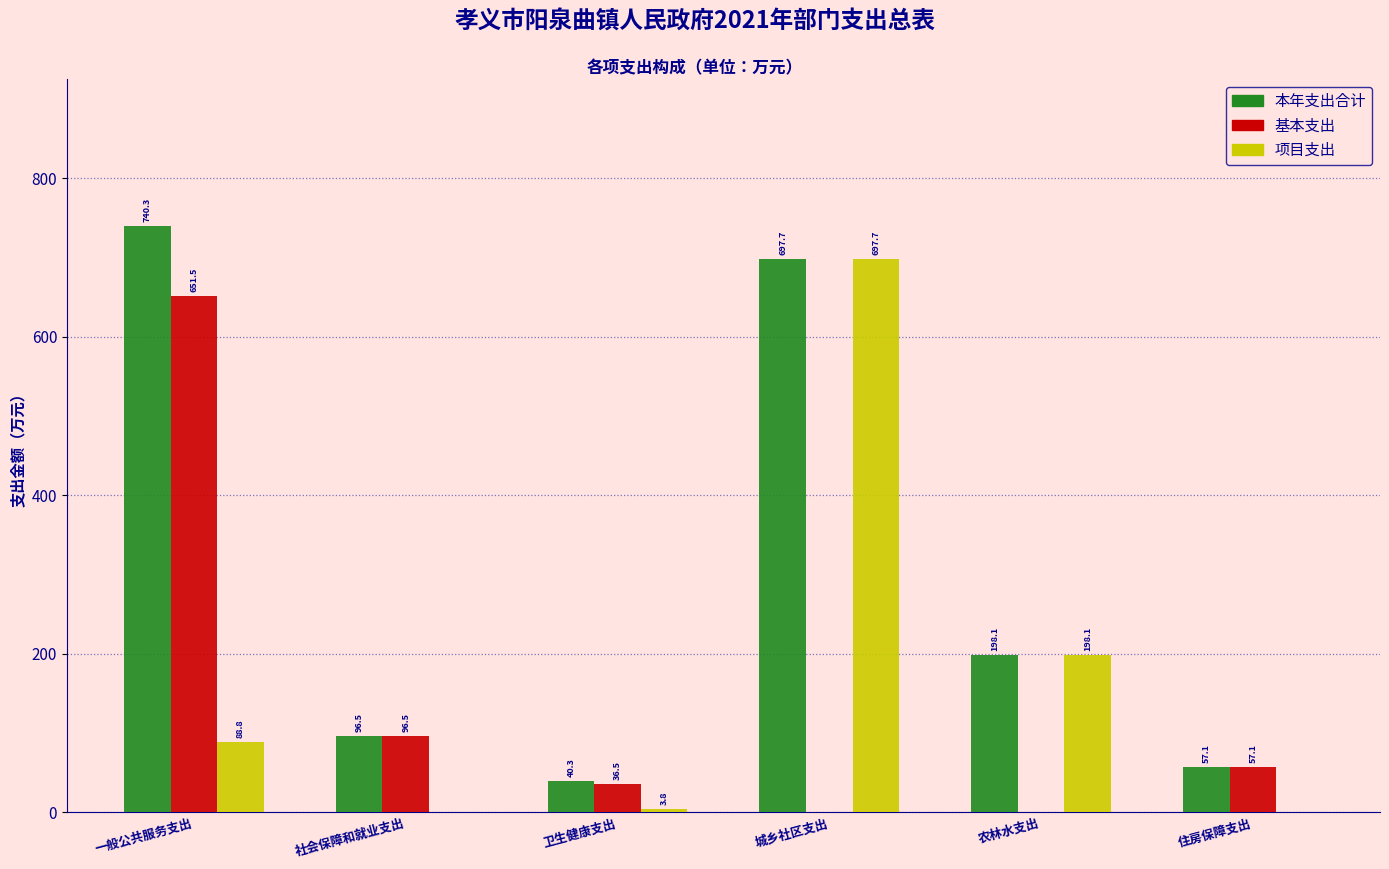

Reading right to left, transcribe all the data shown in this chart.

本年支出合计: 住房保障支出=57.1	农林水支出=198.1	城乡社区支出=697.7	卫生健康支出=40.3	社会保障和就业支出=96.5	一般公共服务支出=740.3
基本支出: 住房保障支出=57.1	农林水支出=0.0	城乡社区支出=0.0	卫生健康支出=36.5	社会保障和就业支出=96.5	一般公共服务支出=651.5
项目支出: 住房保障支出=0.0	农林水支出=198.1	城乡社区支出=697.7	卫生健康支出=3.8	社会保障和就业支出=0.0	一般公共服务支出=88.8